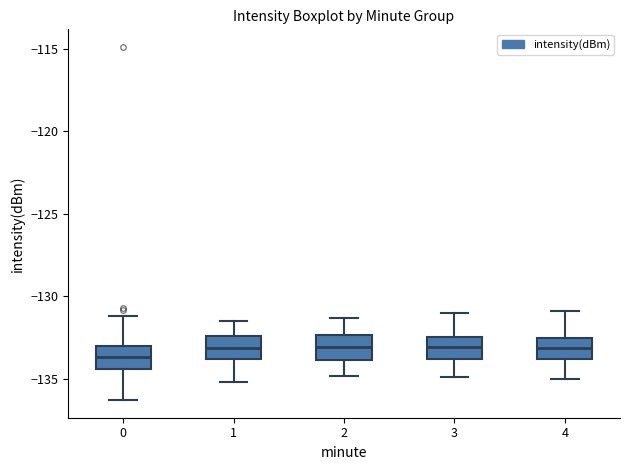

Where does the upper whisker of the box at x = 4 end on the y-axis? The values are not printed on the chart, so give them approximately, as read against the axis.

-131.0